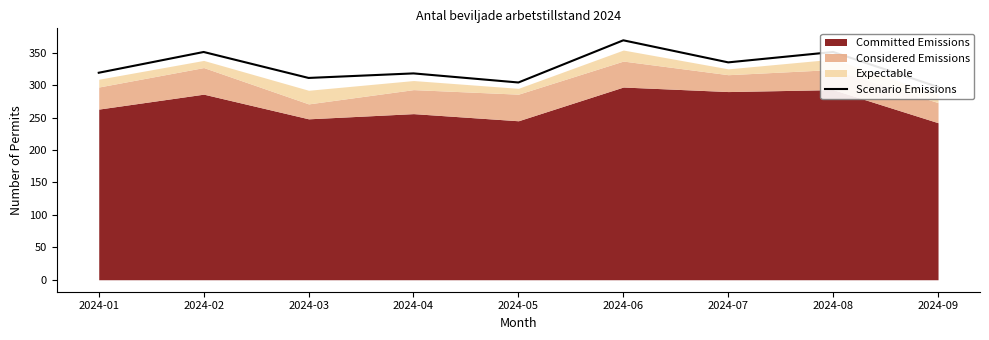

List the labels in order of value, largest first.

2024-06, 2024-02, 2024-08, 2024-07, 2024-01, 2024-04, 2024-03, 2024-05, 2024-09